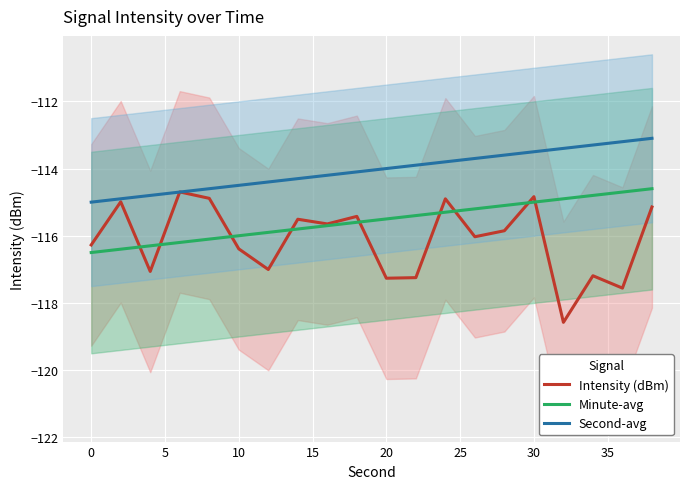

The value of Minute-avg at 0 is -116.5. True or false?

True